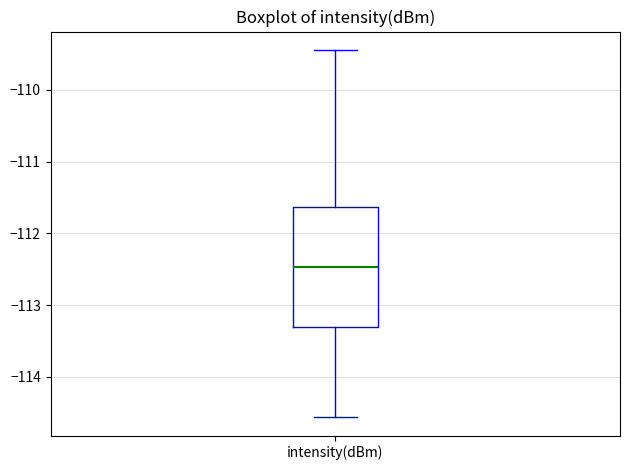

Read this box plot against the y-axis: the position of the median line, the range covered by the box, and the ends of both whiskers. The values are not printed on the chart, so give them approximately, as read against the axis.

median -112.5, box -113.3 to -111.6, whiskers -114.6 to -109.4